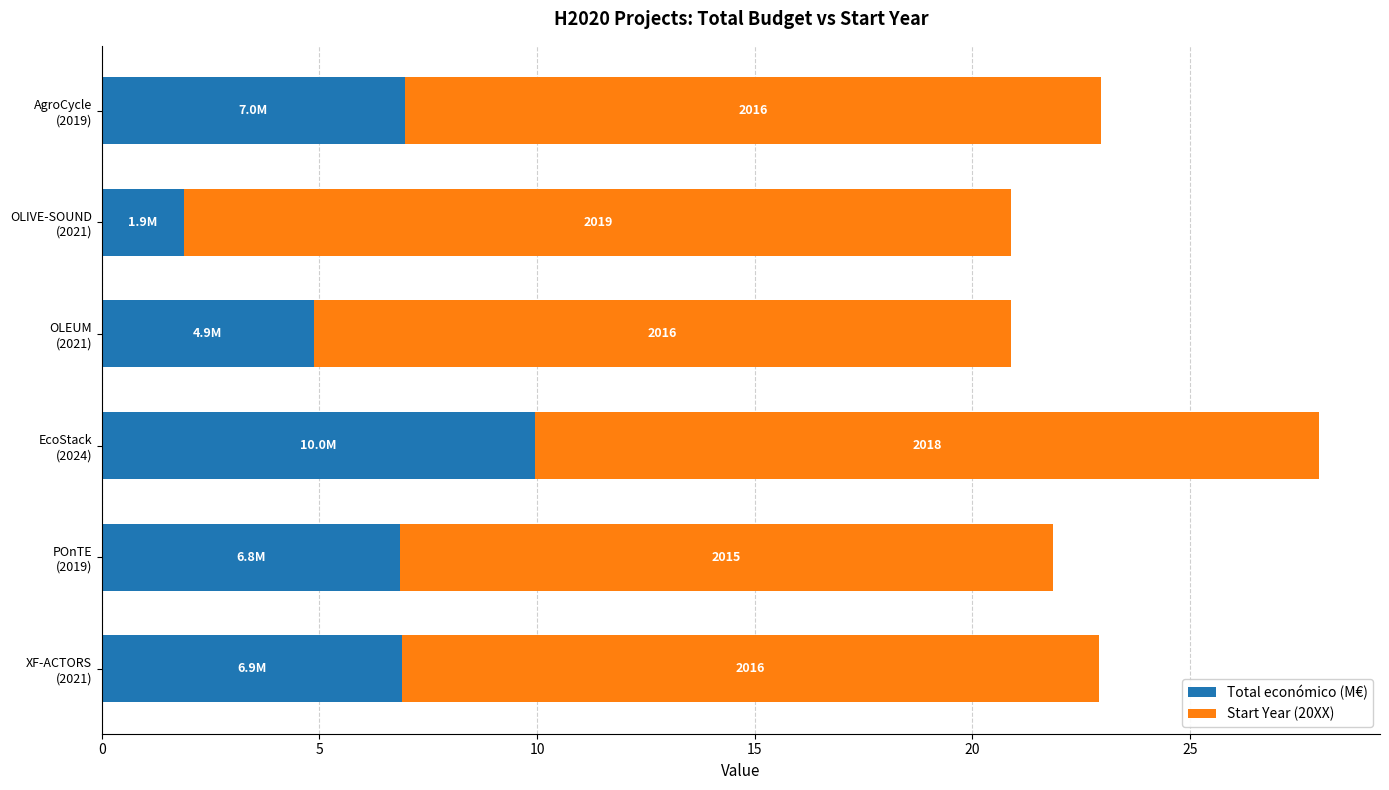

What are all the series names shown in the legend?

Total económico (M€), Start Year (20XX)